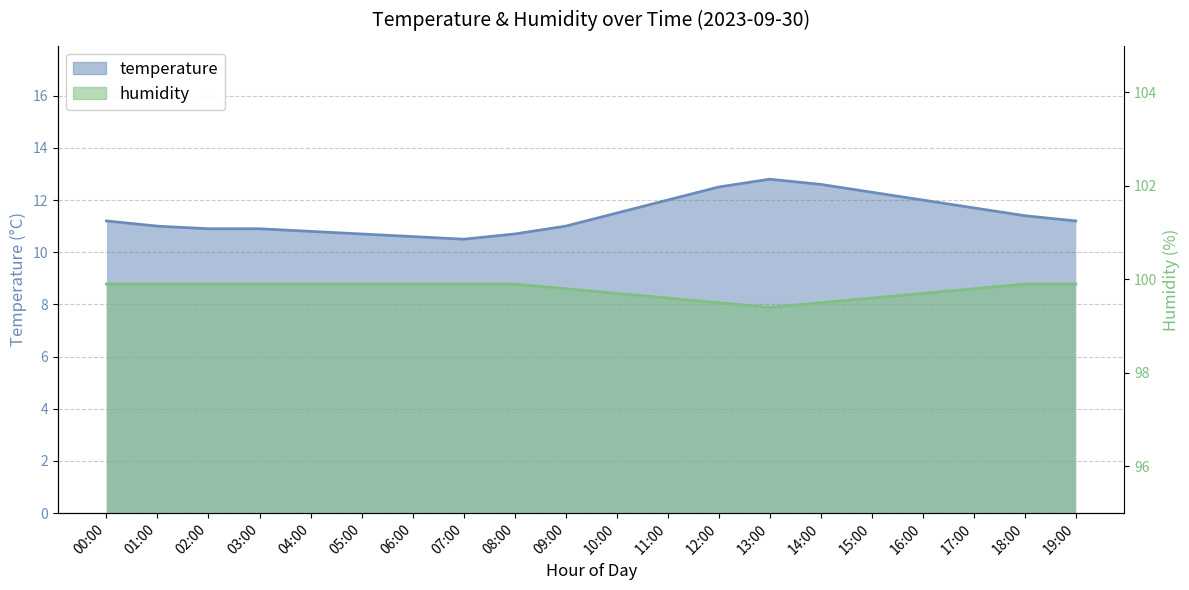

At which label is humidity closest to 99?

13:00